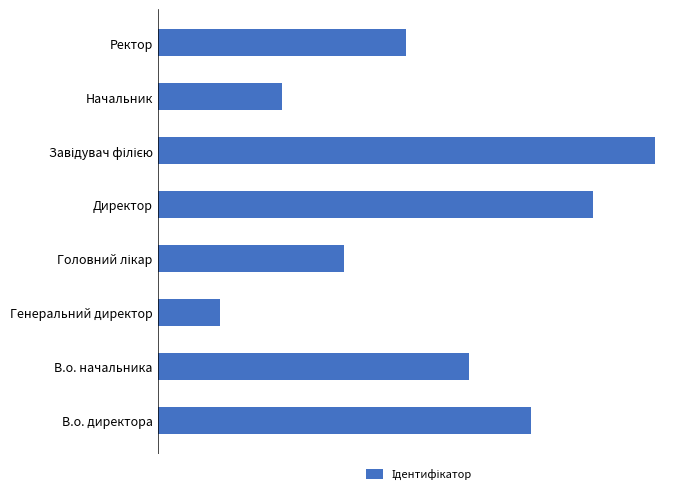

Are the bars horizontal?

Yes